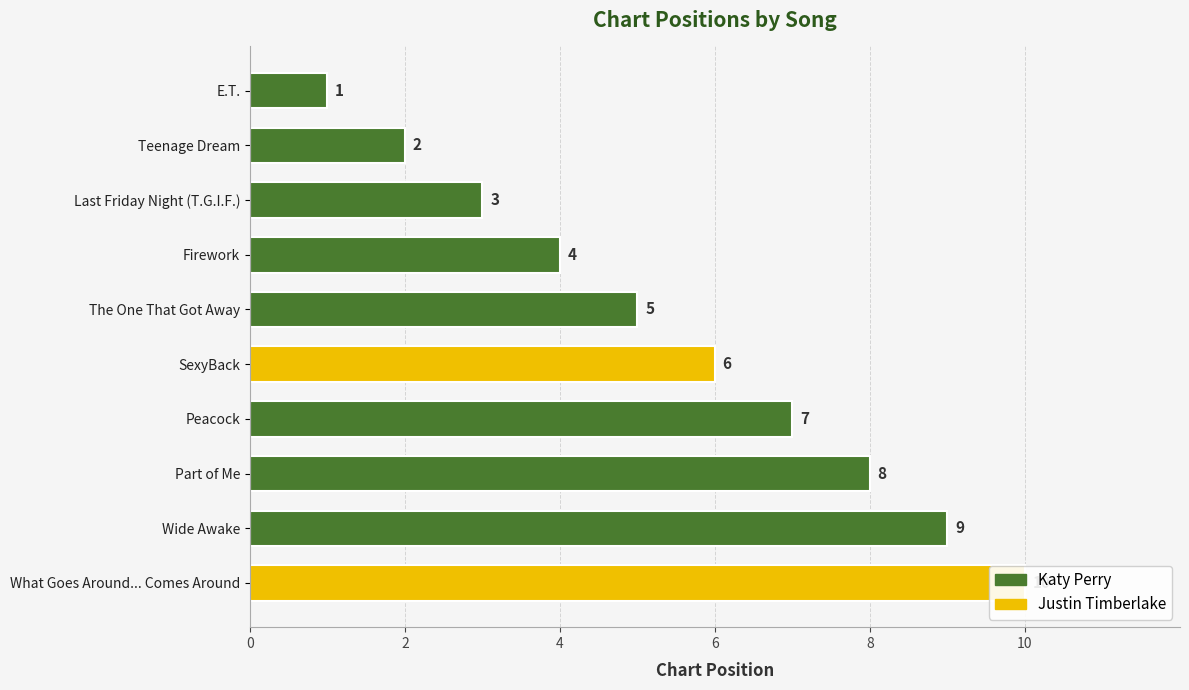

Reading left to right, what are all the values shown in this chart?

E.T.=1	Teenage Dream=2	Last Friday Night (T.G.I.F.)=3	Firework=4	The One That Got Away=5	SexyBack=6	Peacock=7	Part of Me=8	Wide Awake=9	What Goes Around... Comes Around=10